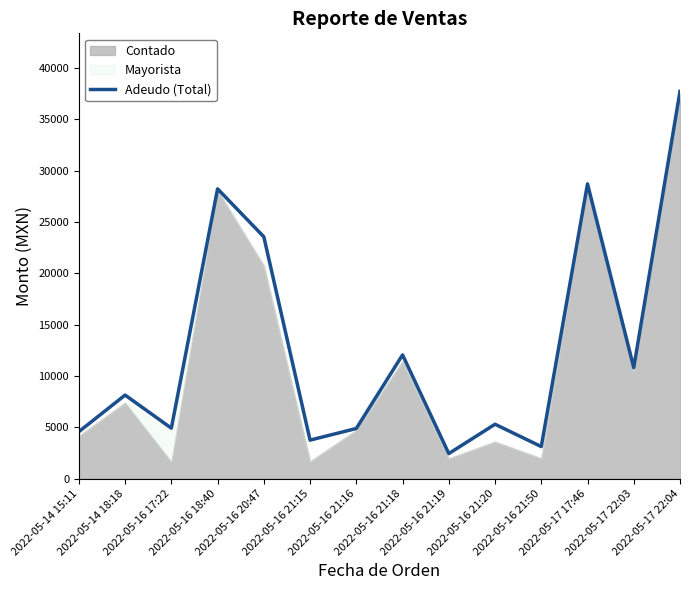

At which label does the data first exceed 8140?

2022-05-16 18:40